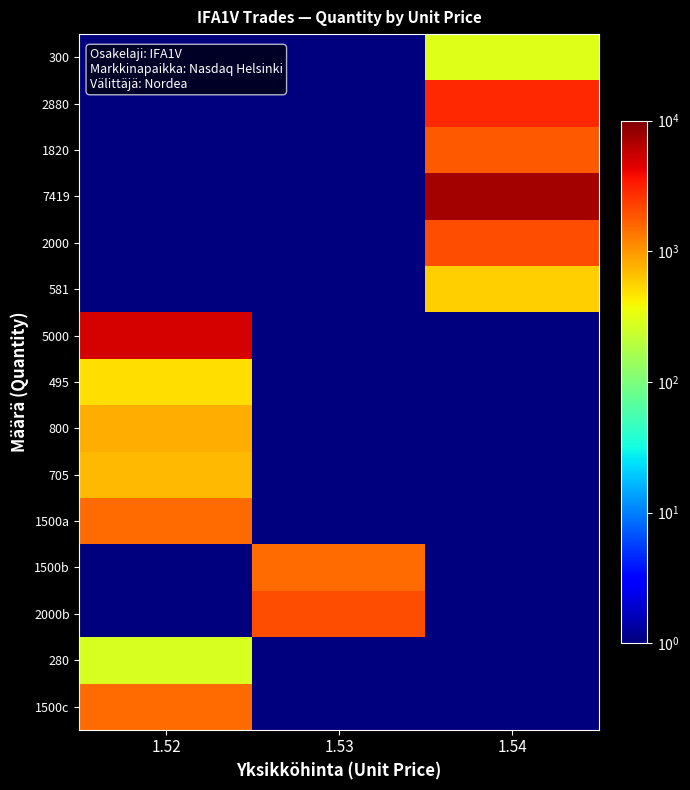

Reading right to left, extract all data points from this chart.

300: 1.54=300.0	1.53=0.1	1.52=0.1
2880: 1.54=2880.0	1.53=0.1	1.52=0.1
1820: 1.54=1820.0	1.53=0.1	1.52=0.1
7419: 1.54=7419.0	1.53=0.1	1.52=0.1
2000: 1.54=2000.0	1.53=0.1	1.52=0.1
581: 1.54=581.0	1.53=0.1	1.52=0.1
5000: 1.54=0.1	1.53=0.1	1.52=5000.0
495: 1.54=0.1	1.53=0.1	1.52=495.0
800: 1.54=0.1	1.53=0.1	1.52=800.0
705: 1.54=0.1	1.53=0.1	1.52=705.0
1500a: 1.54=0.1	1.53=0.1	1.52=1500.0
1500b: 1.54=0.1	1.53=1500.0	1.52=0.1
2000b: 1.54=0.1	1.53=2000.0	1.52=0.1
280: 1.54=0.1	1.53=0.1	1.52=280.0
1500c: 1.54=0.1	1.53=0.1	1.52=1500.0